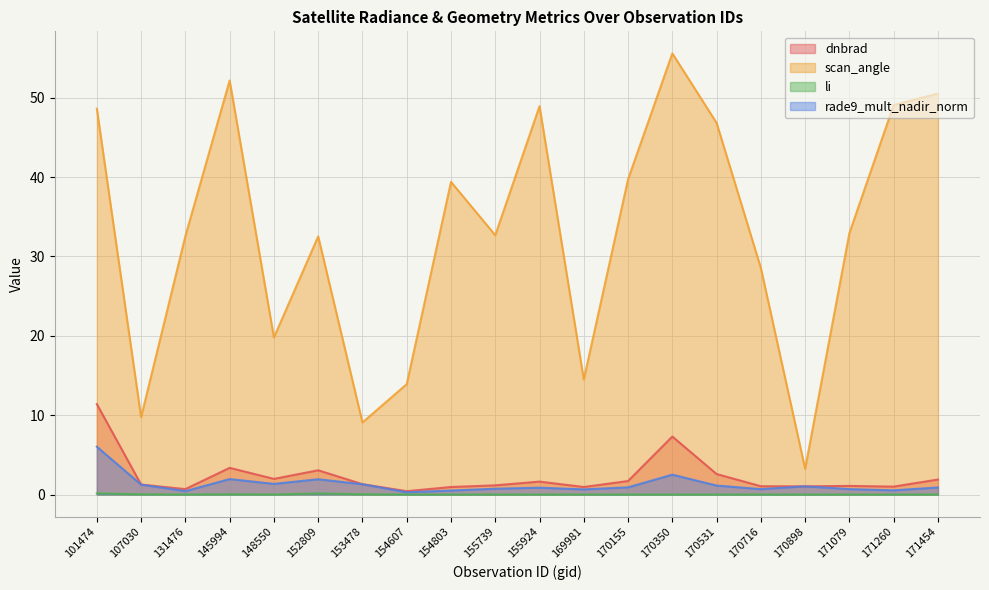

Which category has the lowest value across all series?

154607